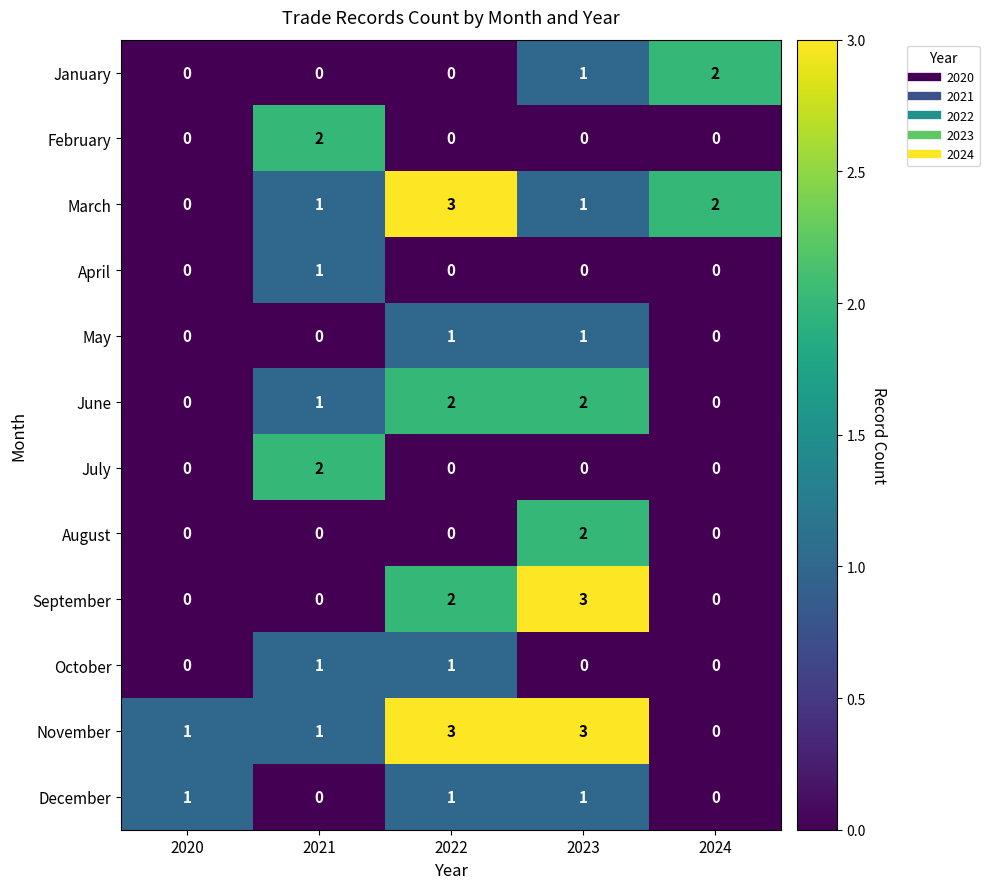

Is it true that June equals 3 at 2022?

False